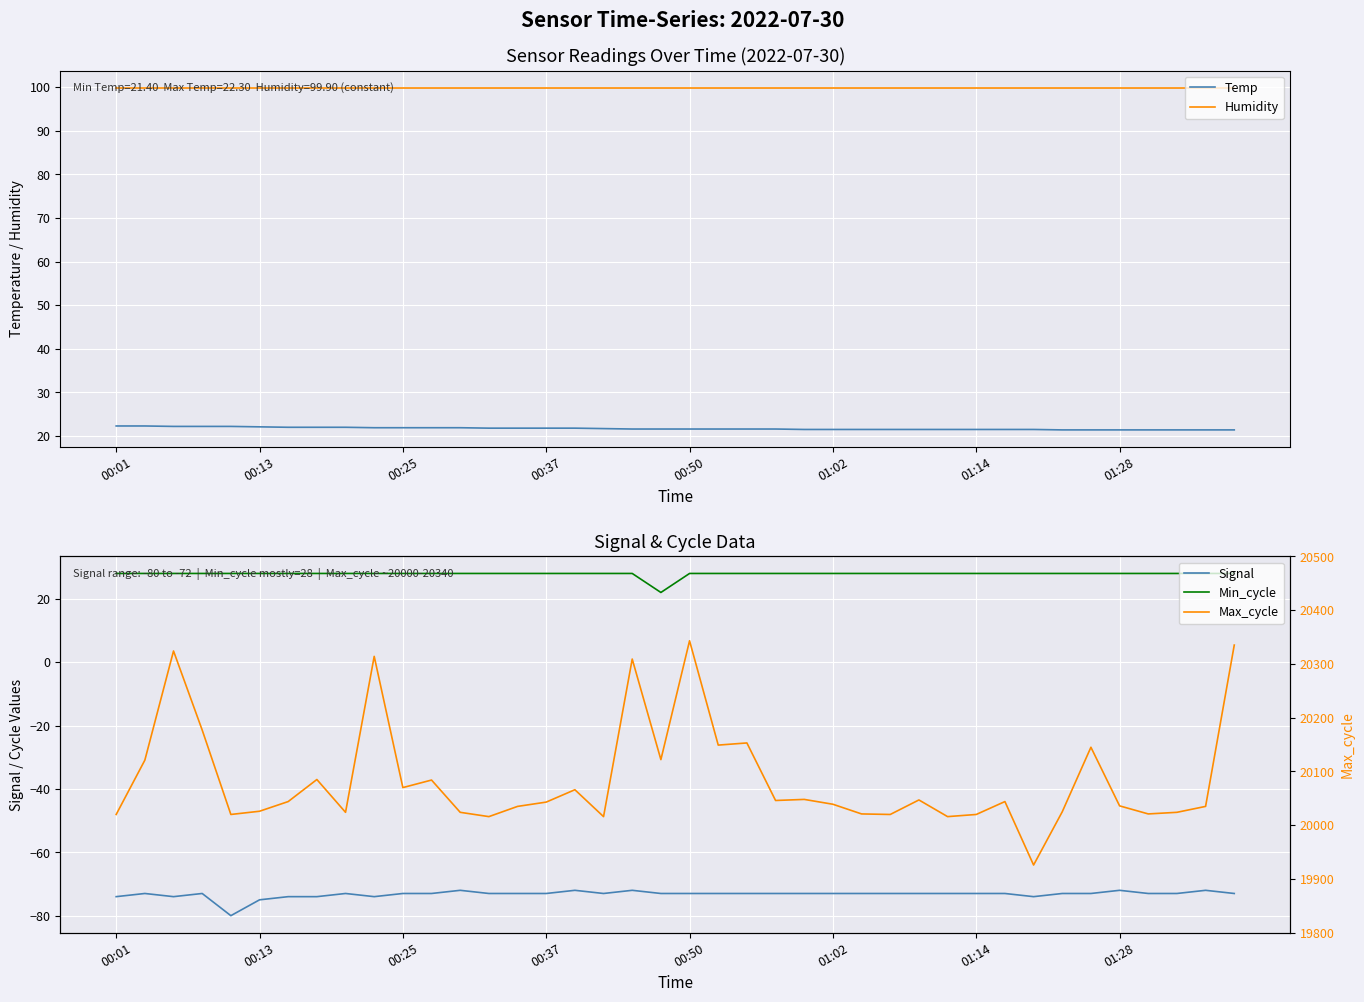

Which series has the largest range (max minus min)?

Max_cycle